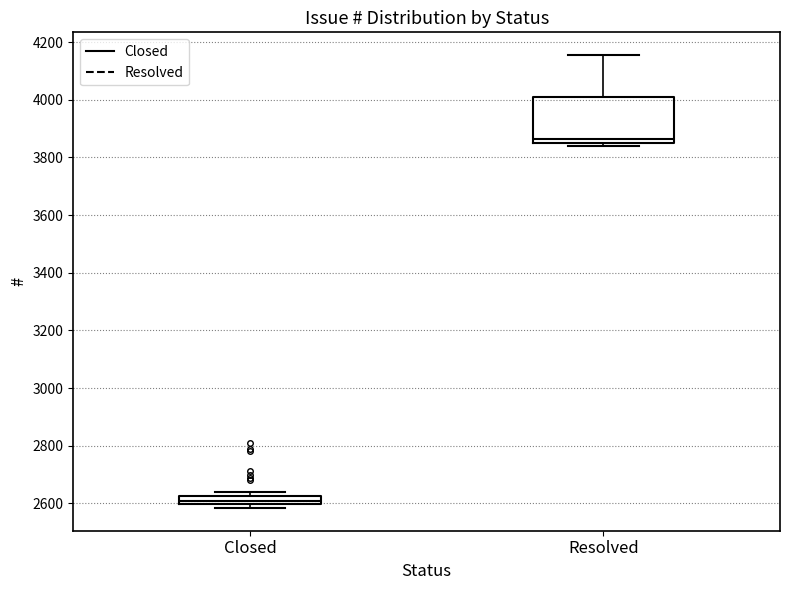

Where does the upper whisker of the box for Resolved end on the y-axis? The values are not printed on the chart, so give them approximately, as read against the axis.

4160